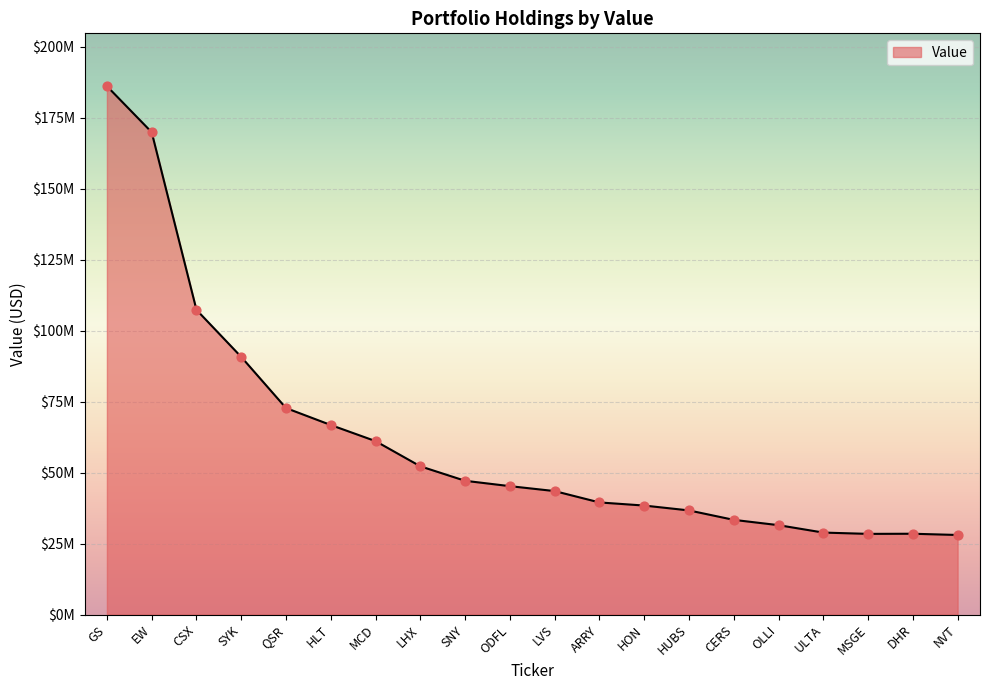

Between DHR and ODFL, which is larger?

ODFL